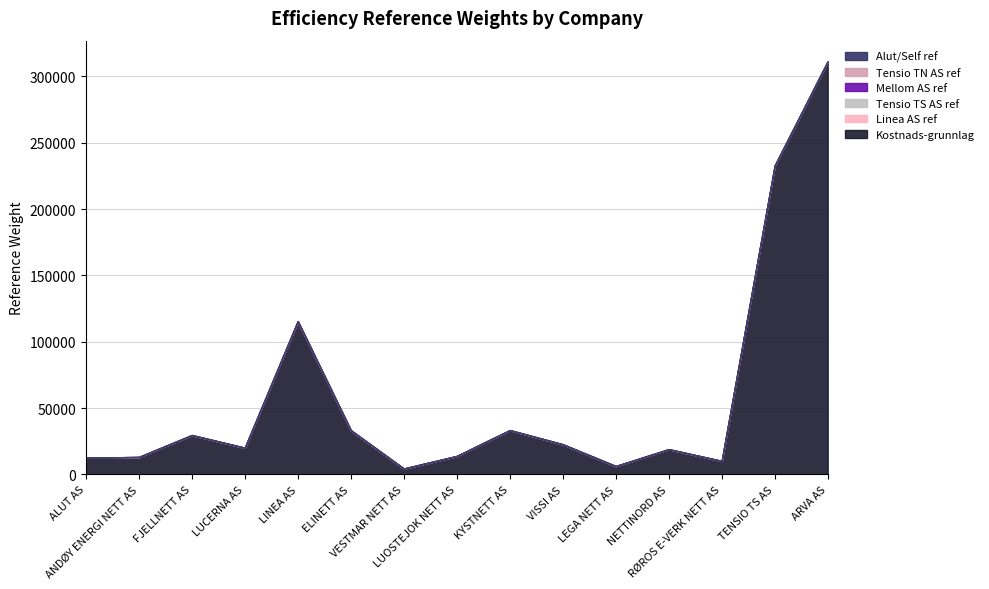

The Alut/Self ref series shows 1.0 at VISSI AS. True or false?

True